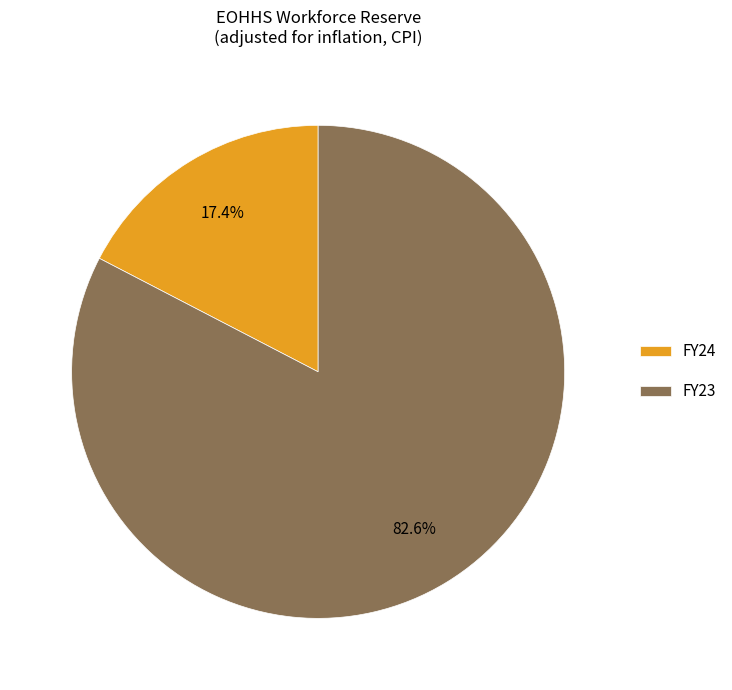

Which category has the biggest portion of the pie?

FY23